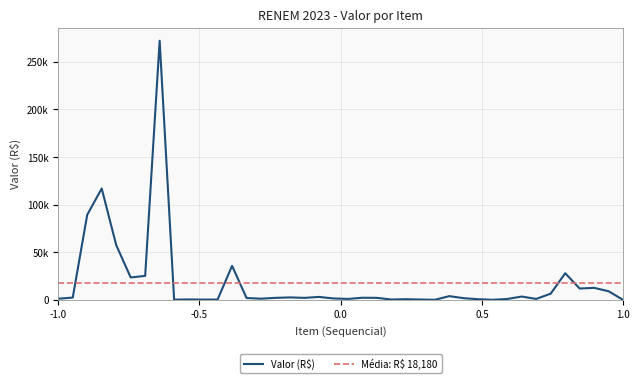

What is the value of the 17th point from the left?

2602